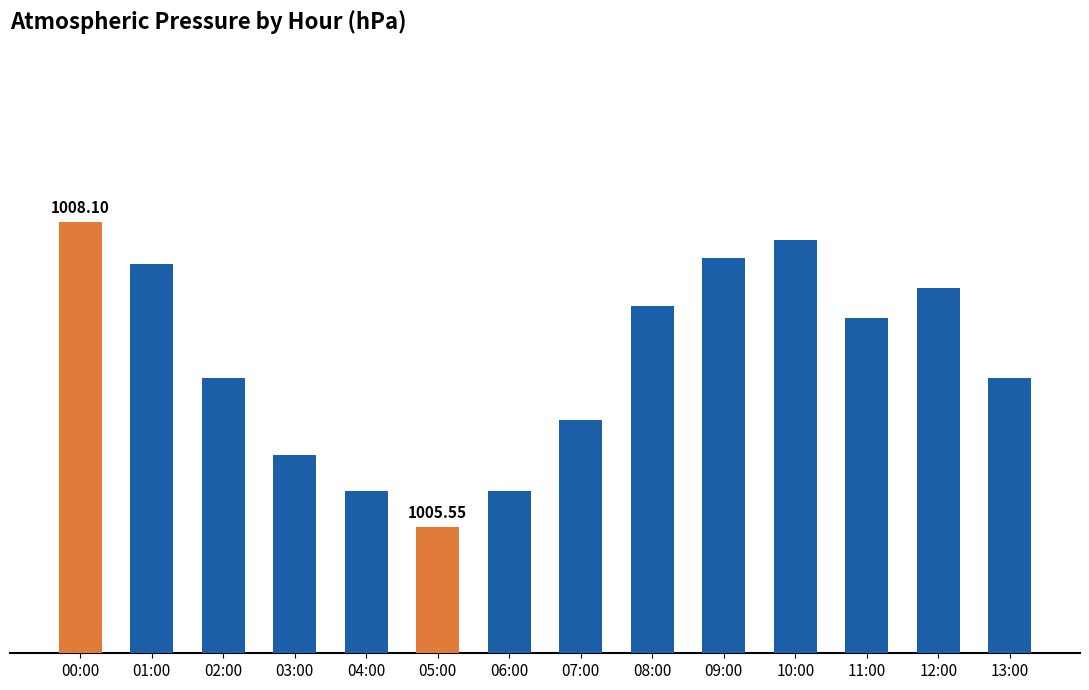

What is the difference between the maximum and minimum values?

2.6